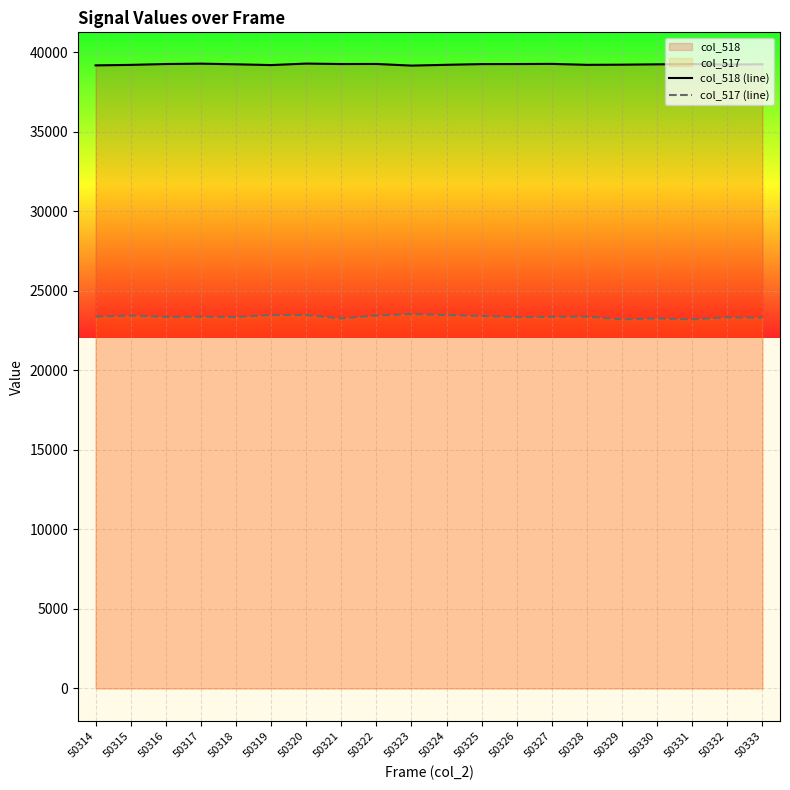

Reading left to right, what are all the values shown in this chart?

col_518 (line): 50314=39173	50315=39203	50316=39257	50317=39281	50318=39240	50319=39191	50320=39285	50321=39257	50322=39261	50323=39158	50324=39208	50325=39253	50326=39256	50327=39266	50328=39206	50329=39216	50330=39238	50331=39255	50332=39223	50333=39243
col_517 (line): 50314=23374	50315=23443	50316=23358	50317=23375	50318=23351	50319=23480	50320=23479	50321=23258	50322=23443	50323=23541	50324=23475	50325=23419	50326=23341	50327=23366	50328=23374	50329=23203	50330=23260	50331=23203	50332=23326	50333=23308